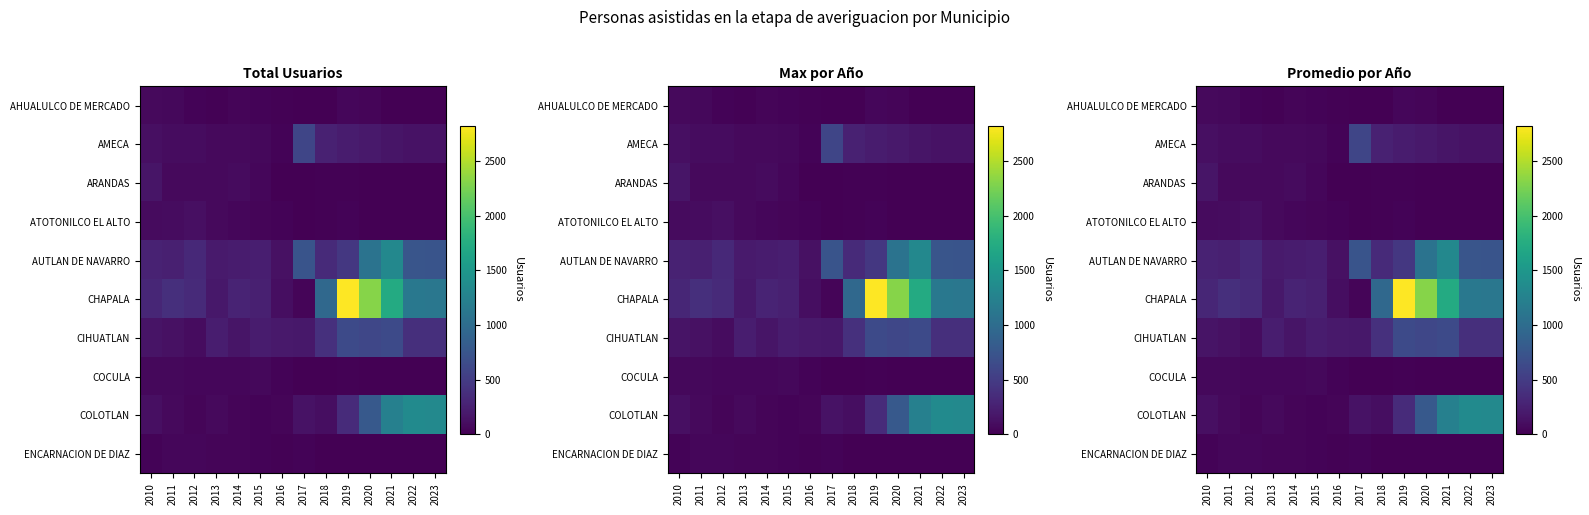

The CIHUATLAN series shows 96 at 2012. True or false?

True